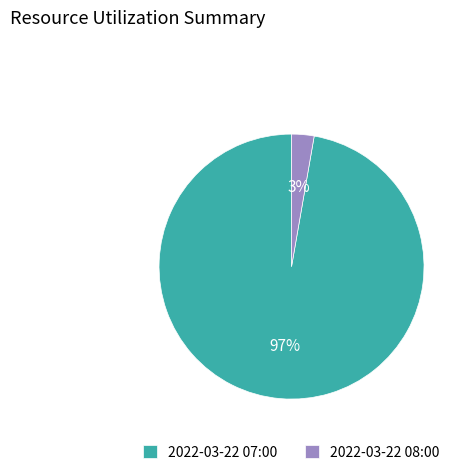

To the nearest percent, what portion does 2022-03-22 07:00 represent?

97%